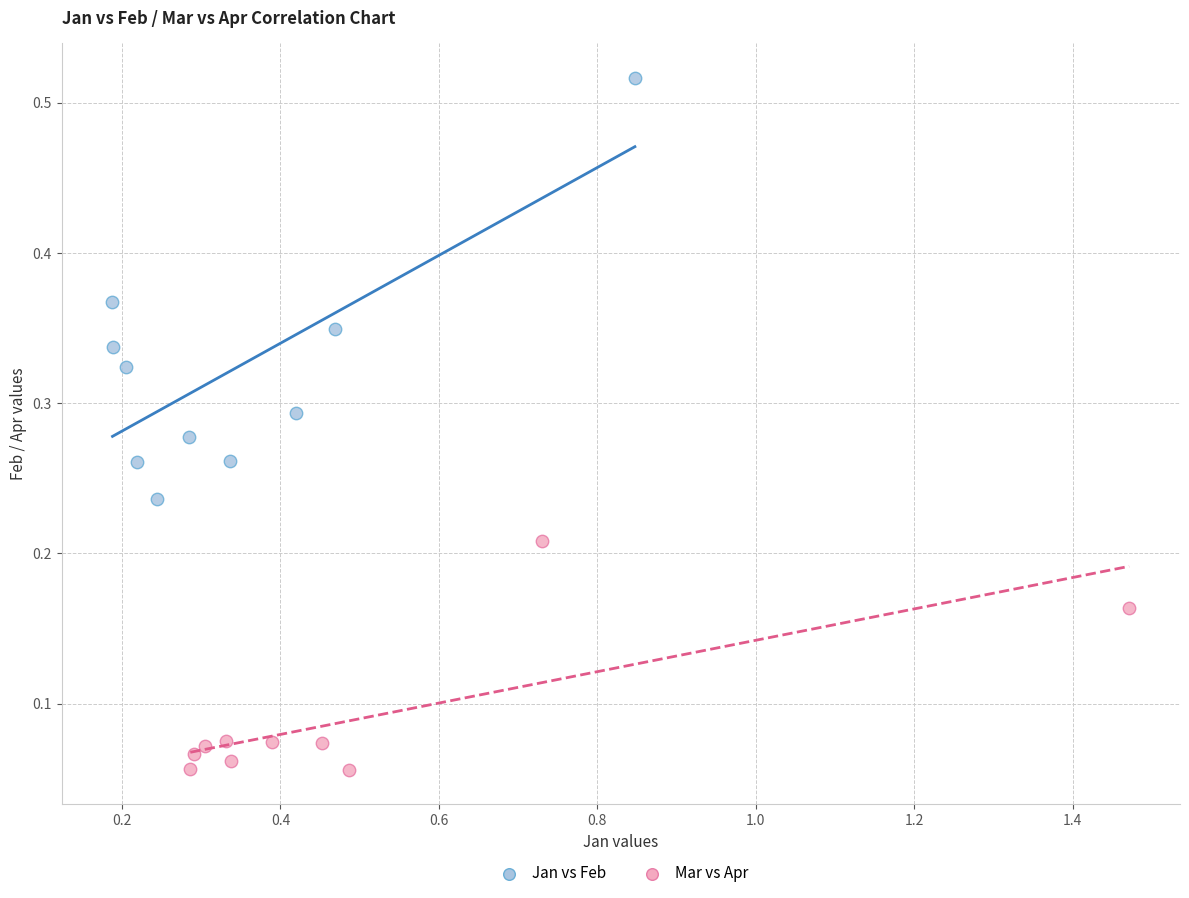

Which series reaches the maximum Y coordinate?

Jan vs Feb